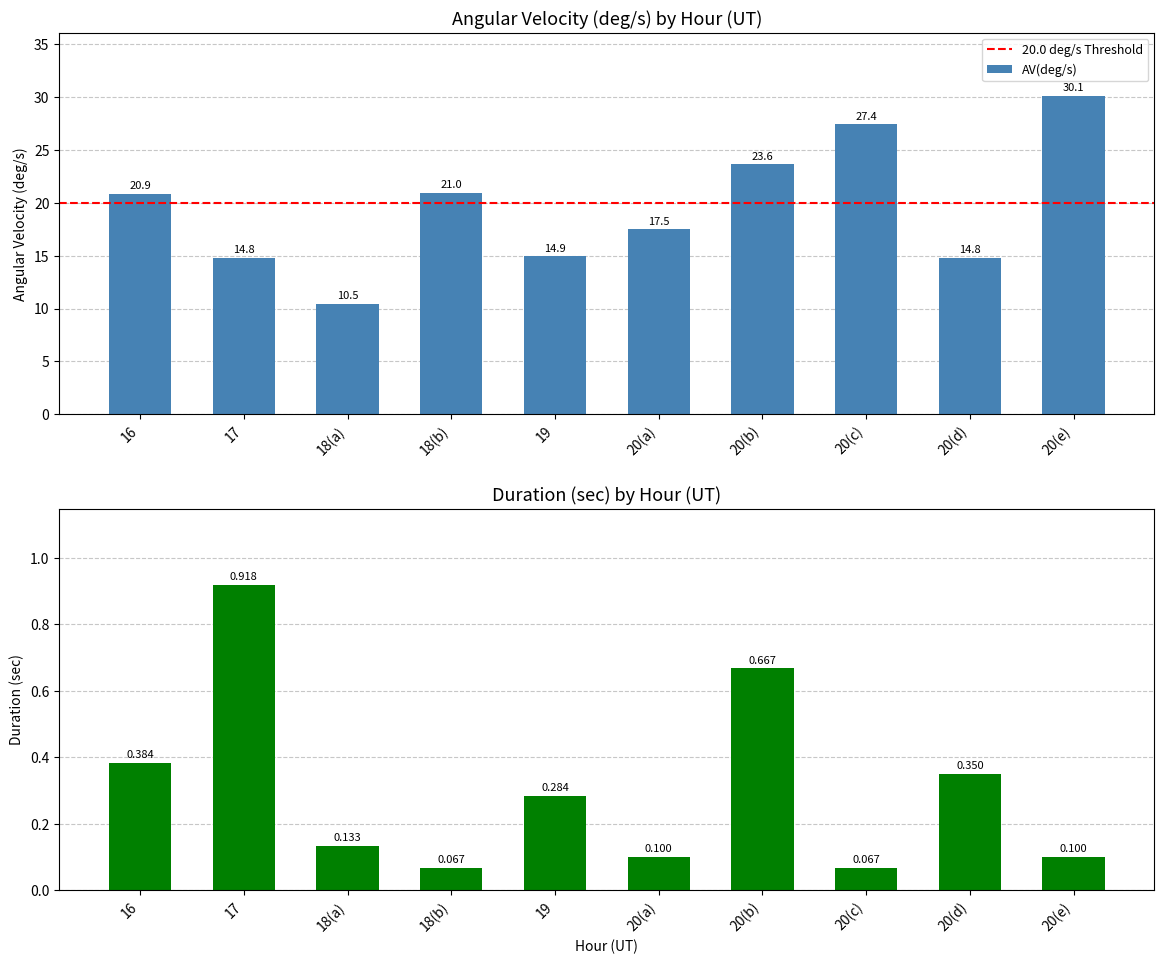

The AV(deg/s) series shows 27.4 at 20(c). True or false?

True